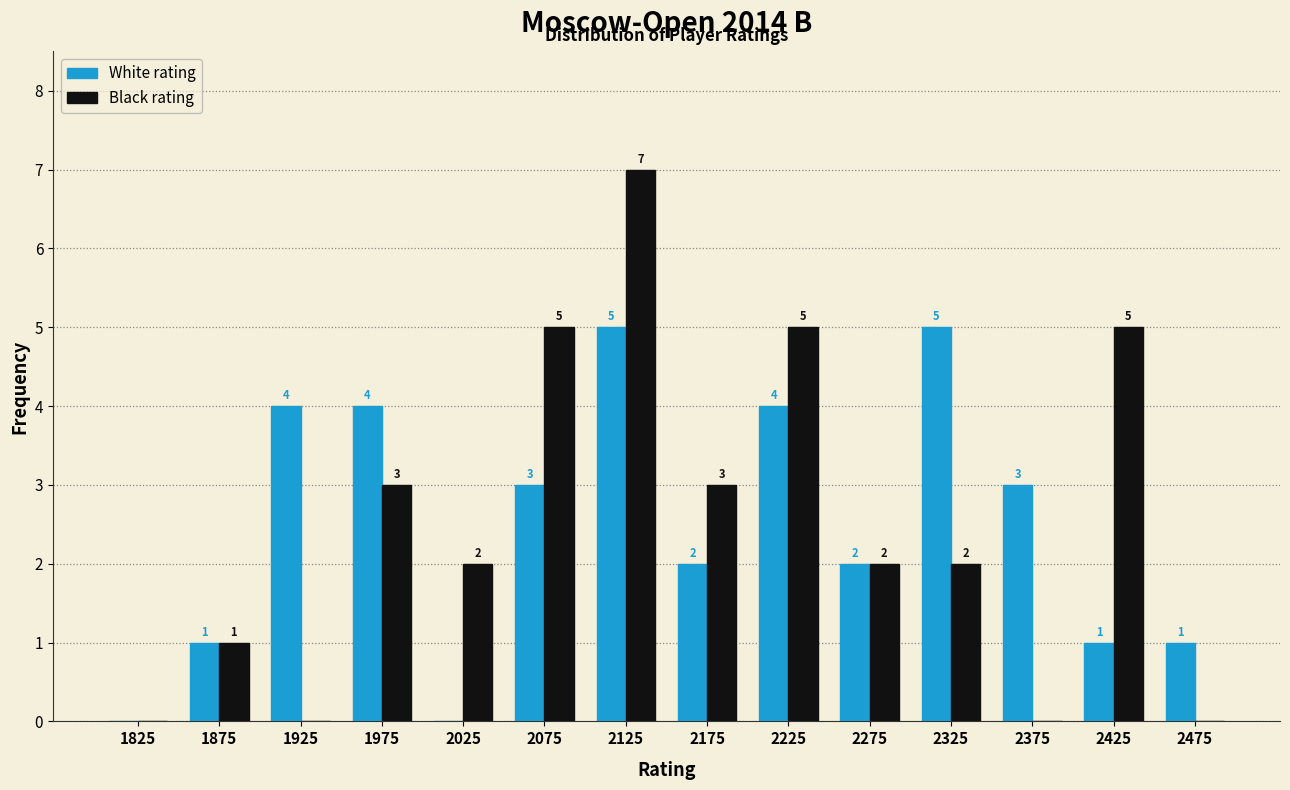

Reading right to left, extract all data points from this chart.

White rating: 2475=1	2425=1	2375=3	2325=5	2275=2	2225=4	2175=2	2125=5	2075=3	2025=0	1975=4	1925=4	1875=1	1825=0
Black rating: 2475=0	2425=5	2375=0	2325=2	2275=2	2225=5	2175=3	2125=7	2075=5	2025=2	1975=3	1925=0	1875=1	1825=0